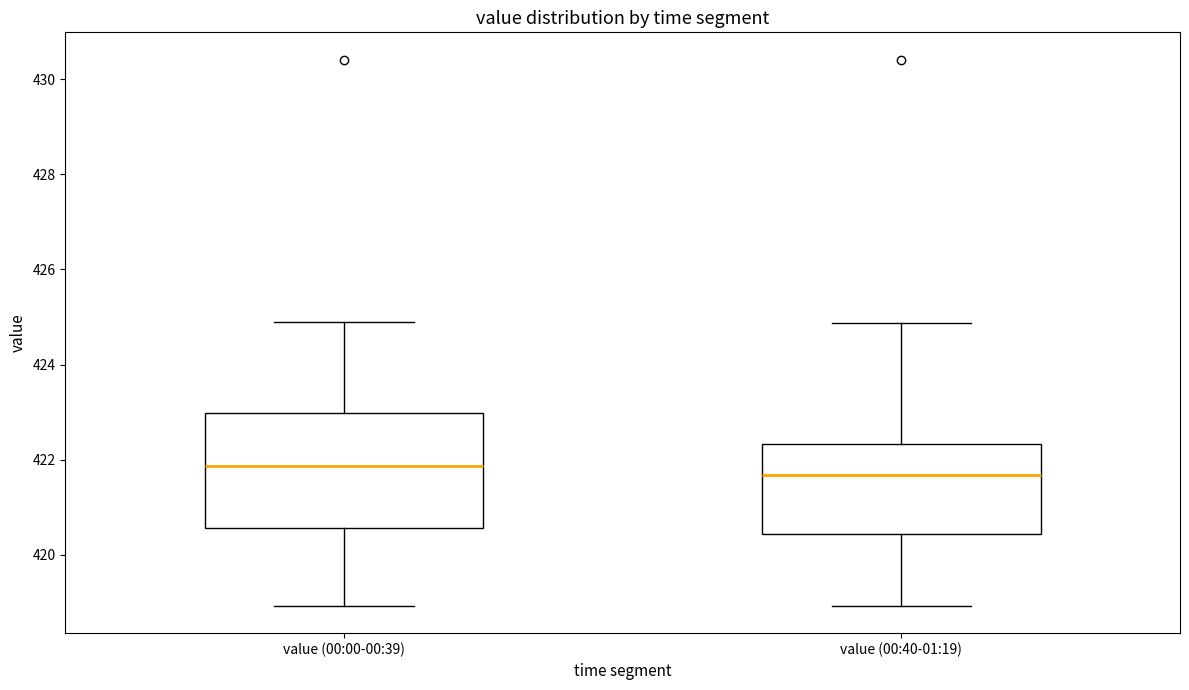

Reading left to right, transcribe this box plot: for each box, give where its median line is, the range the box spans, and where its two whiskers end, as read against the y-axis. The values are not printed on the chart, so give them approximately, as read against the axis.

value (00:00-00:39): median 421.8, box 420.6 to 423.0, whiskers 419.0 to 425.0
value (00:40-01:19): median 421.6, box 420.4 to 422.4, whiskers 419.0 to 424.8